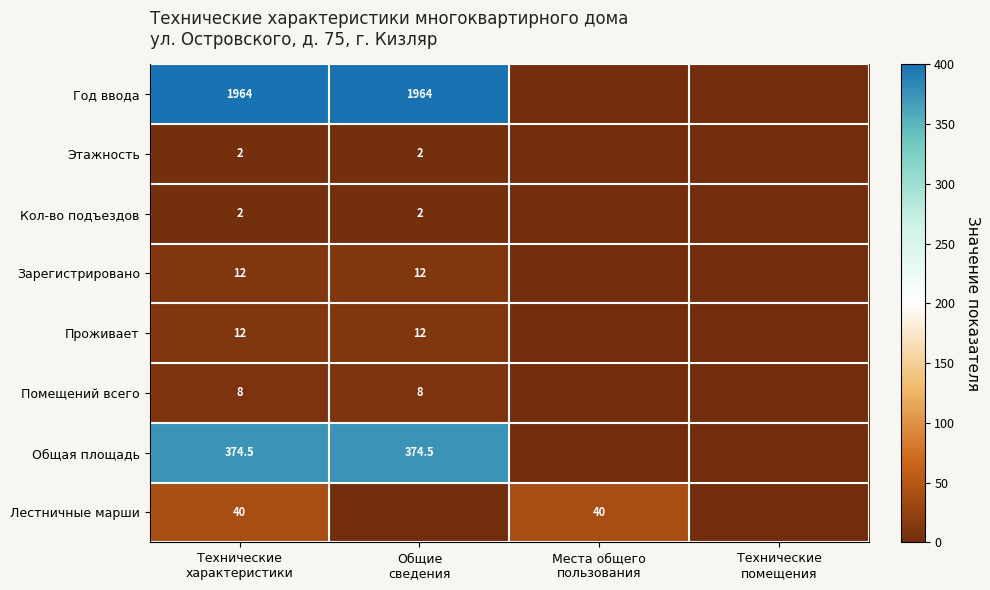

What is the difference between the highest and lowest values at Места общего
пользования?

40.0